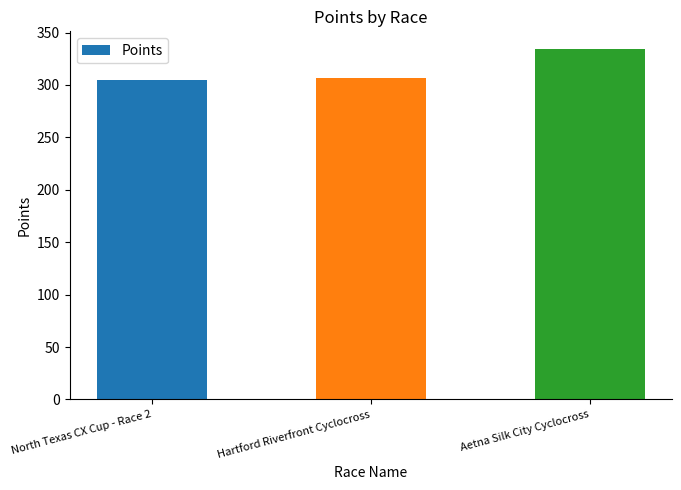

What is the difference between the maximum and minimum values?

30.1